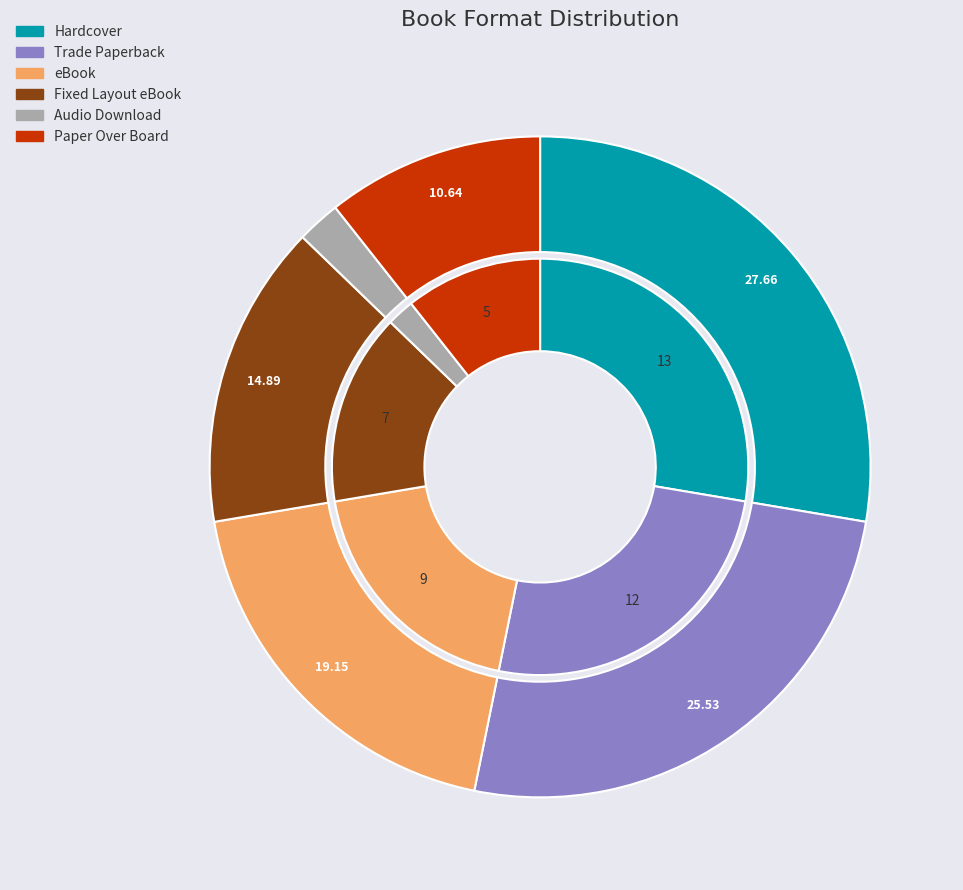

Combined, what portion of the pie is Hardcover and Trade Paperback?

53.2%